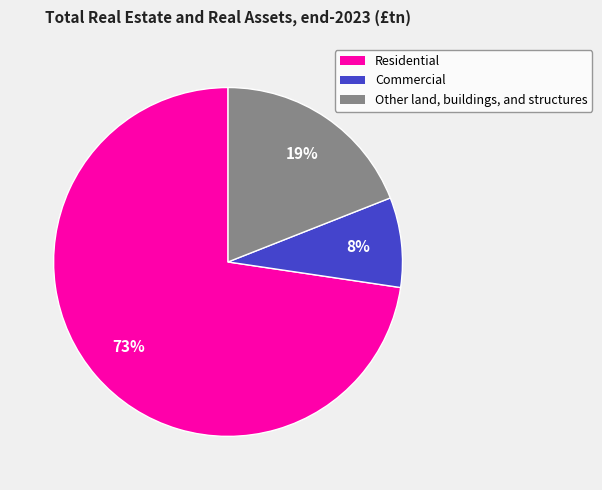

To the nearest percent, what percentage of the pie is Residential?

73%